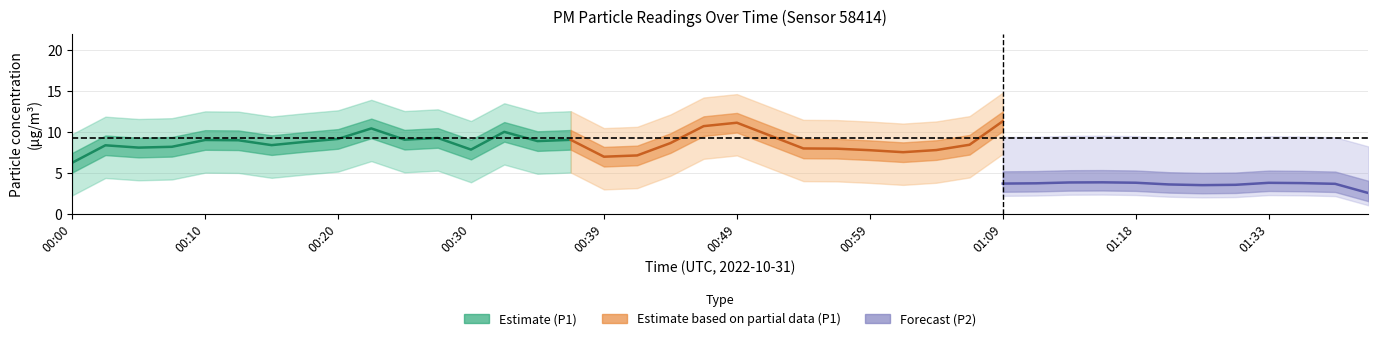

True or false: P1 and P2 intersect in this chart.

False